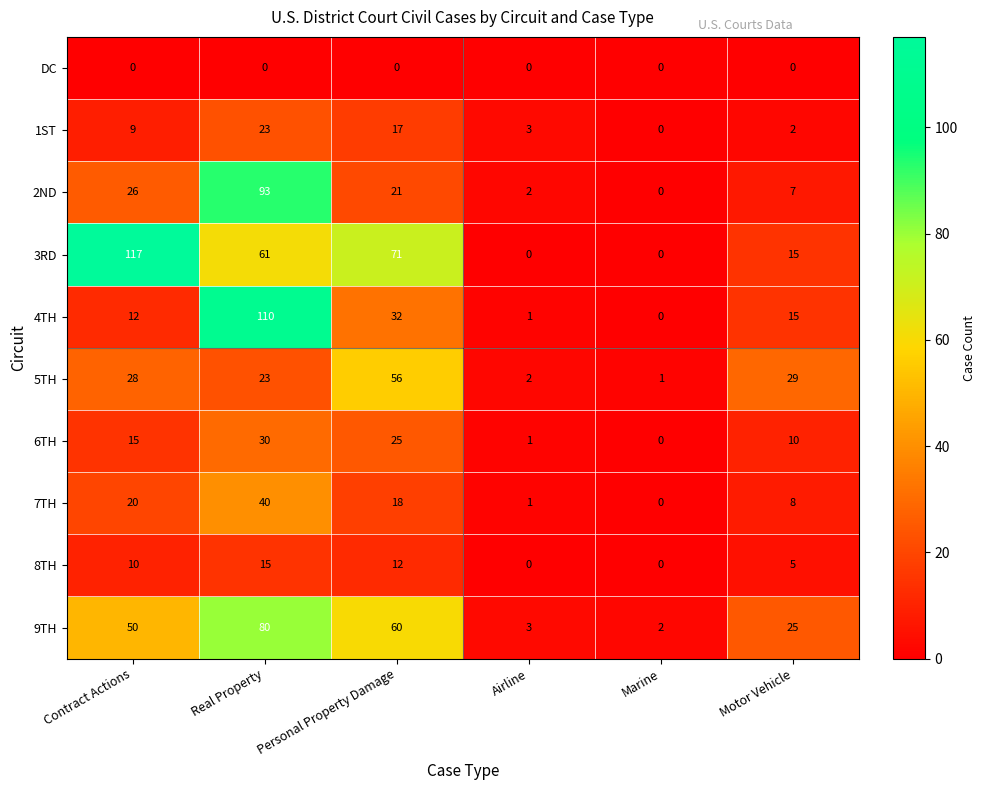

How many series are shown in this chart?

10